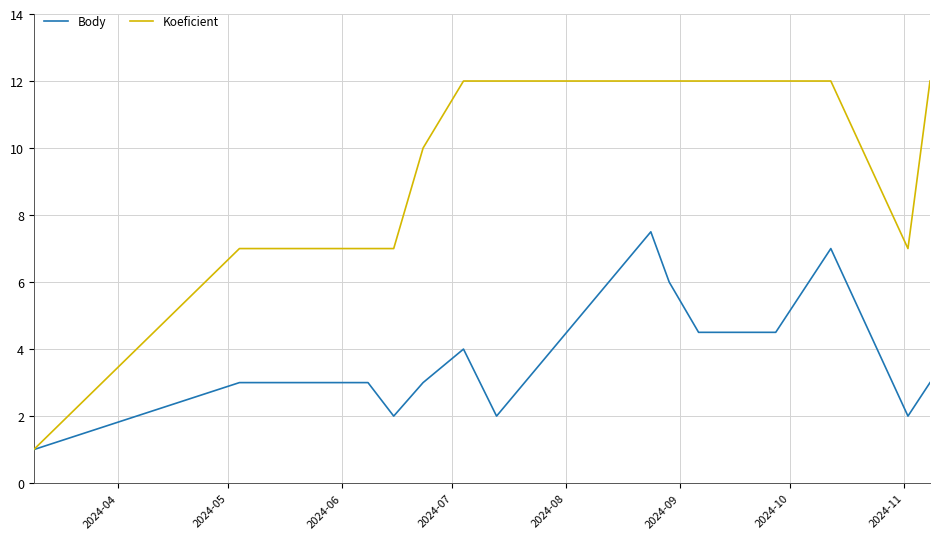

Does the chart display data point markers on the line(s)?

No